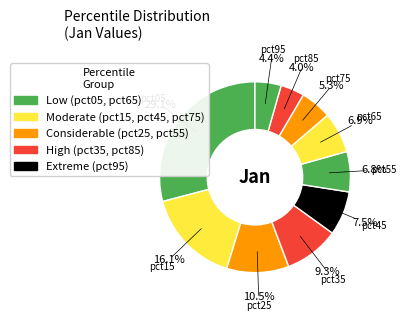

How many segments does this pie chart have?

10